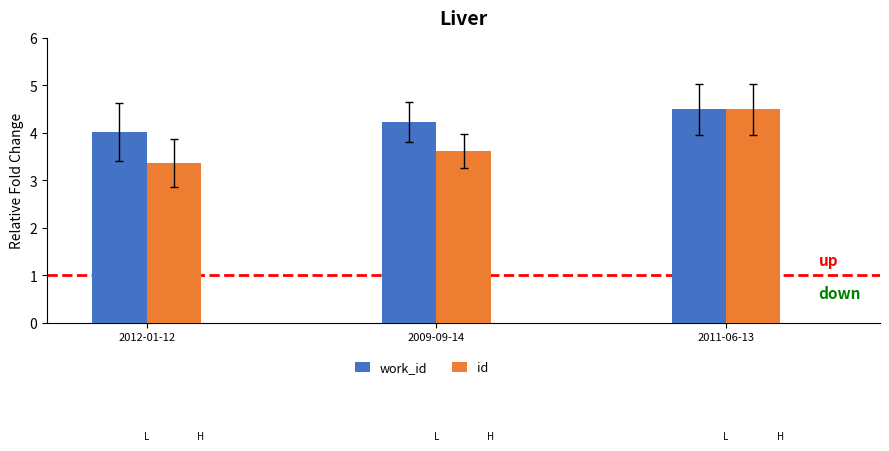

Is it true that id equals 7.4 at 2011-06-13?

False